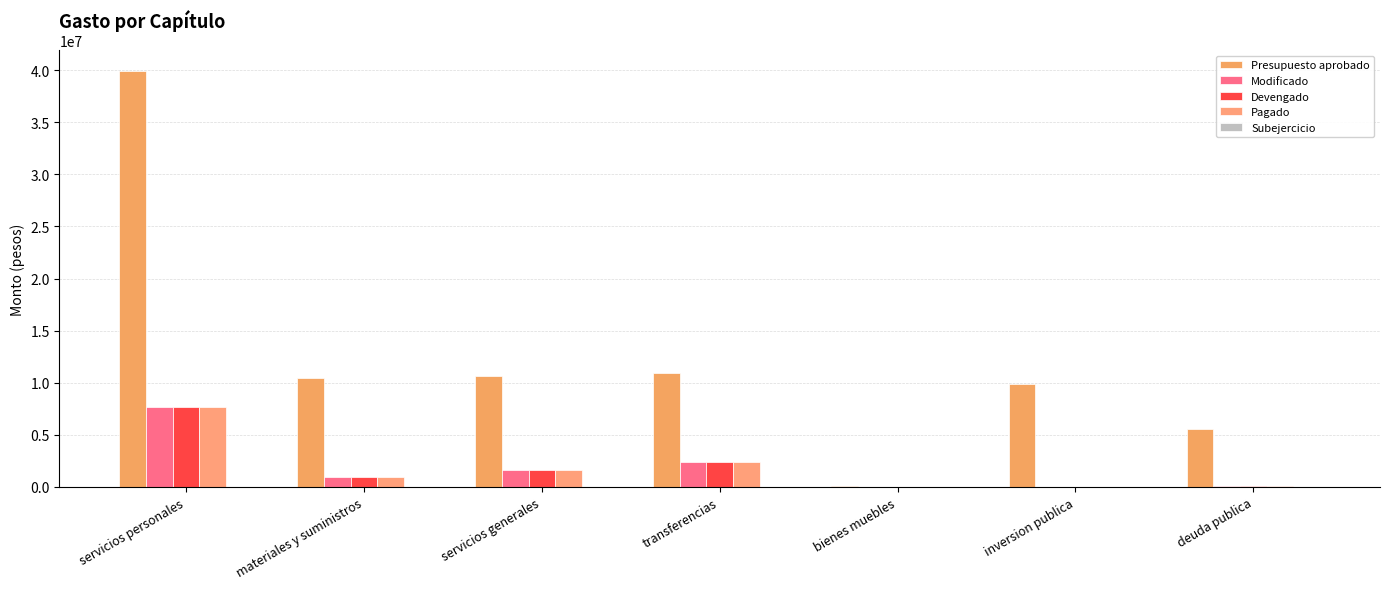

The Pagado series shows 2379315.7 at transferencias. True or false?

True